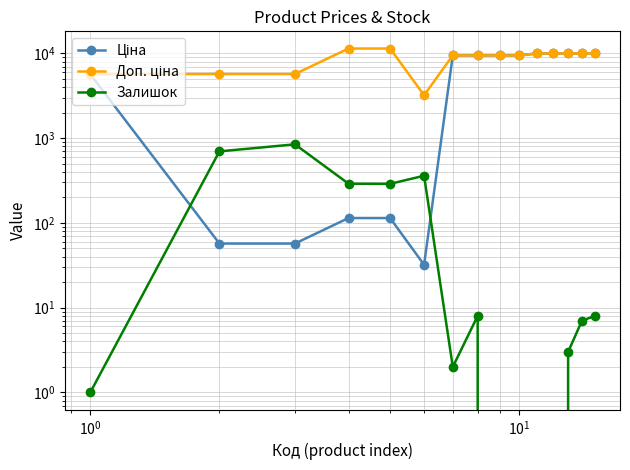

In Залишок, how many points are lower than both neighbors (excluding endpoints)?

2